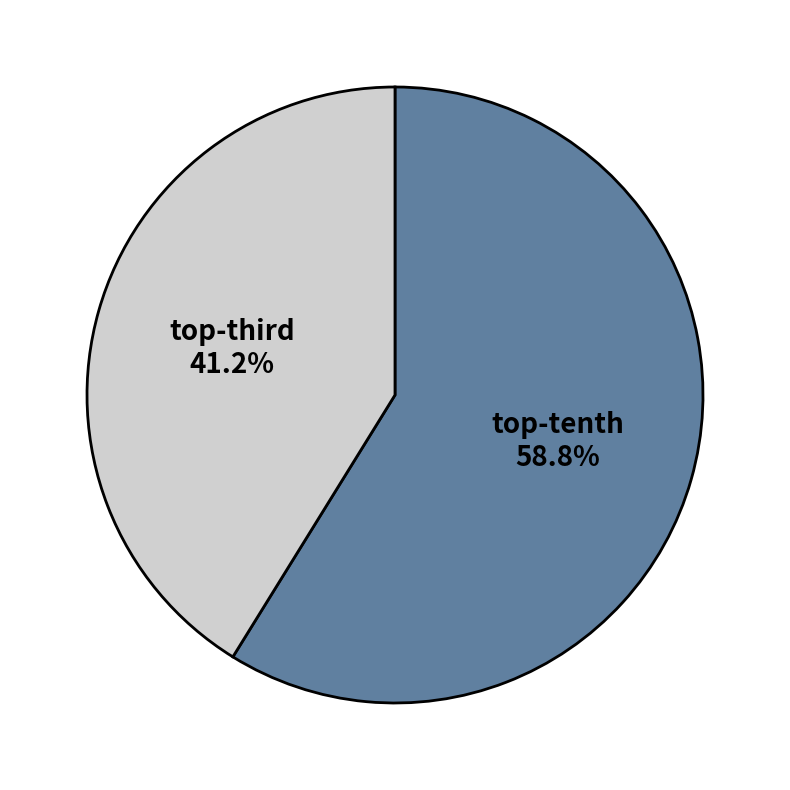

Does any single category account for the majority?

Yes